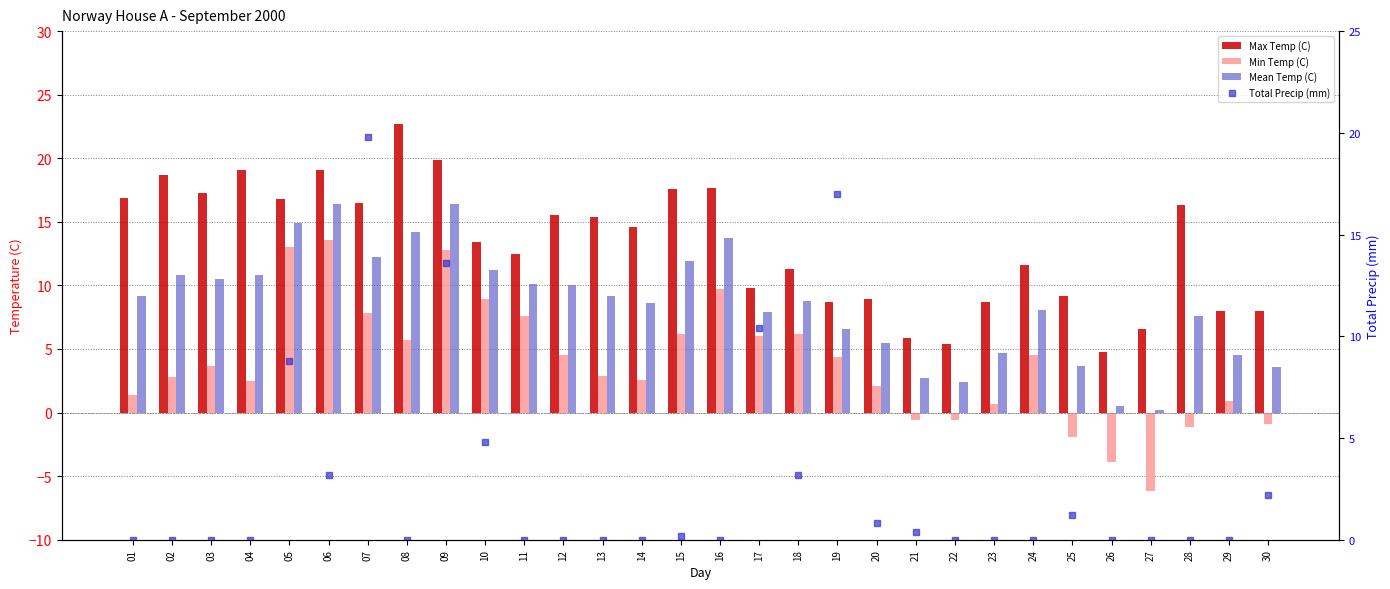

At which label is Max Temp (C) closest to 13?

10